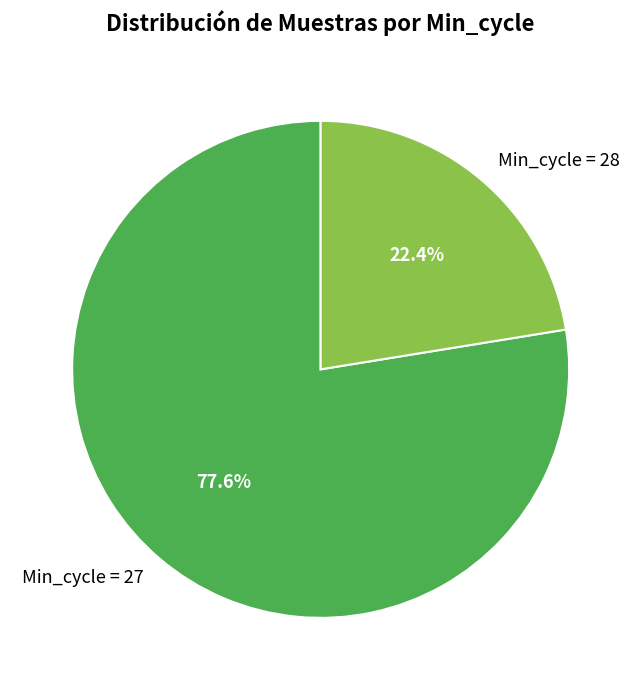

What is the ratio of the value at Min_cycle = 28 to the value at Min_cycle = 27?

0.3